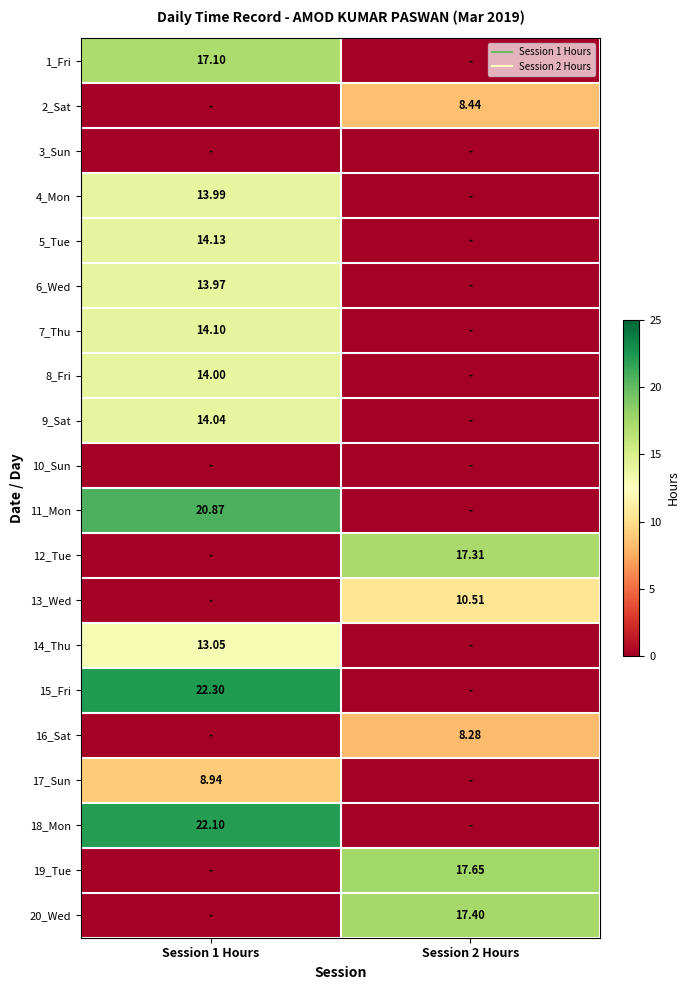

List the series in order of their peak value, highest first.

15_Fri, 18_Mon, 11_Mon, 19_Tue, 20_Wed, 12_Tue, 1_Fri, 5_Tue, 7_Thu, 9_Sat, 8_Fri, 4_Mon, 6_Wed, 14_Thu, 13_Wed, 17_Sun, 2_Sat, 16_Sat, 3_Sun, 10_Sun